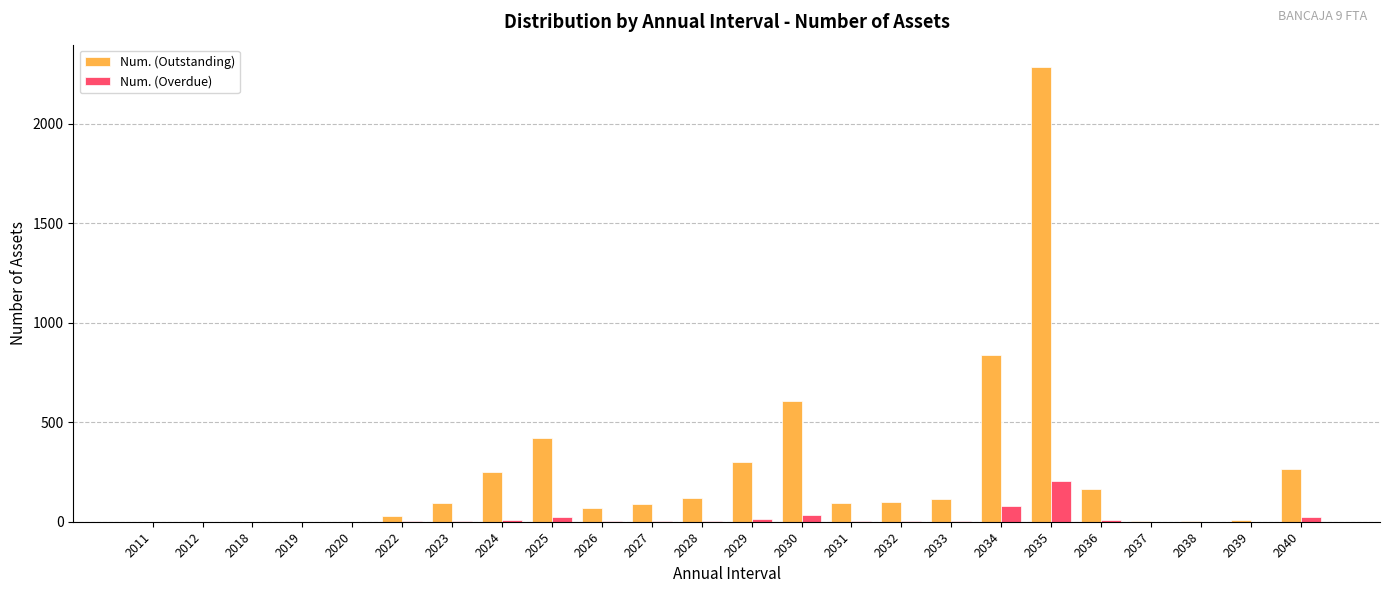

Is the value of Num. (Overdue) at 2037 greater than the value of Num. (Outstanding) at 2030?

No